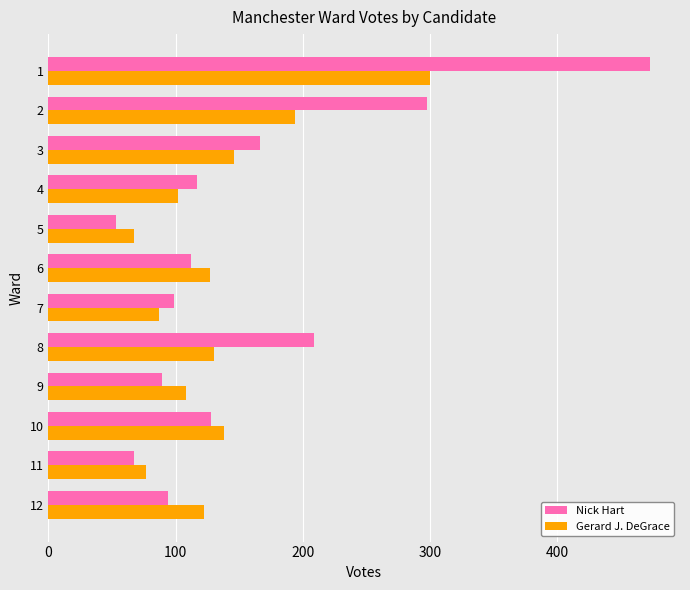

Rank the series by their maximum value, from lowest to highest.

Gerard J. DeGrace, Nick Hart